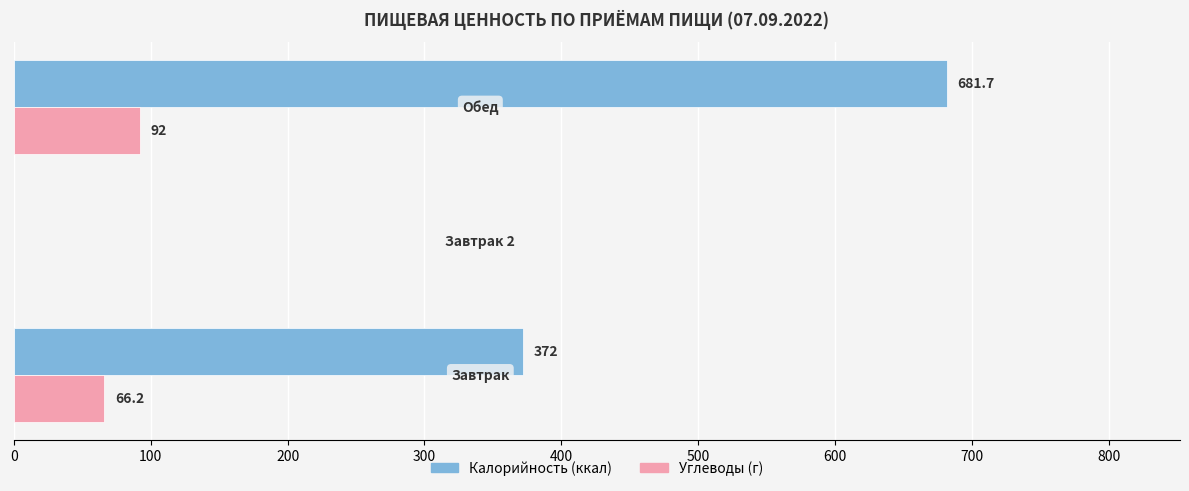

What is the greatest value displayed?

681.7